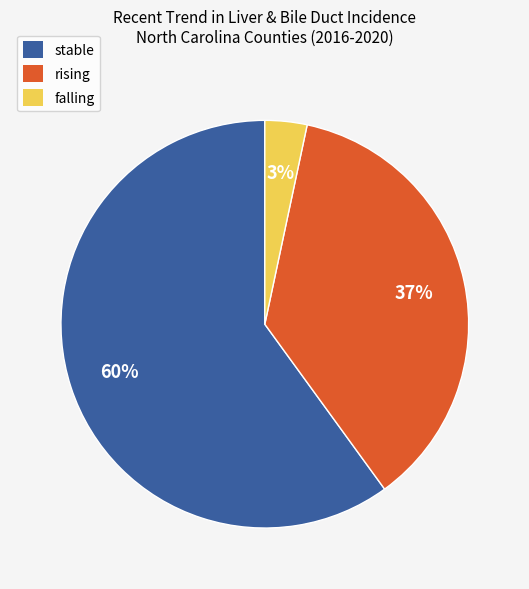

Which category has the smallest portion of the pie?

falling